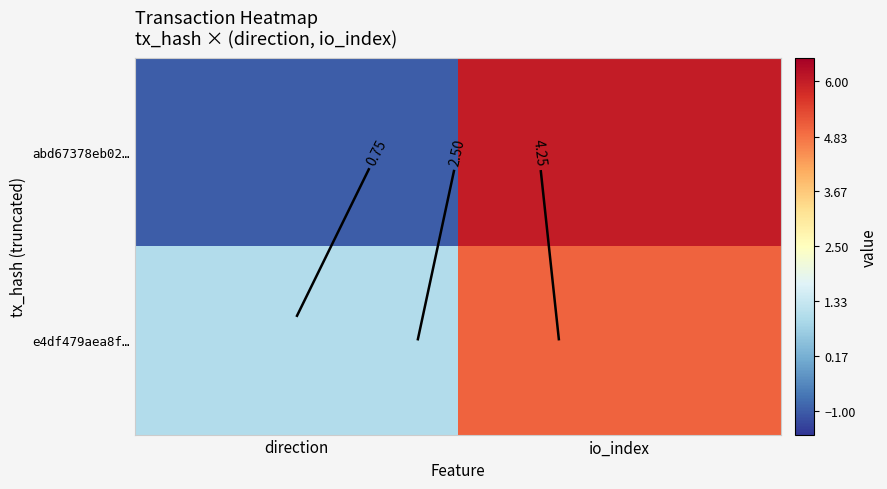

Rank the series at io_index from lowest to highest value.

e4df479aea8f…, abd67378eb02…